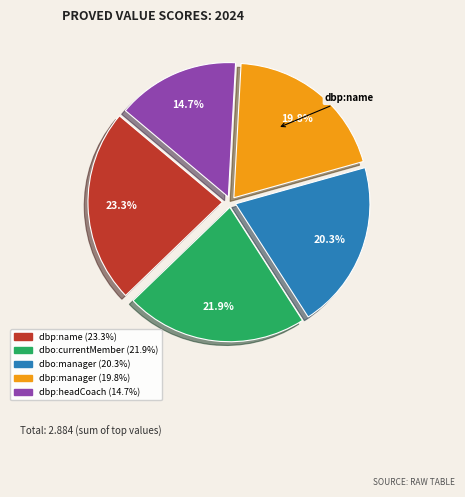

To the nearest percent, what is the combined percentage of dbo:manager and dbp:manager?

40%